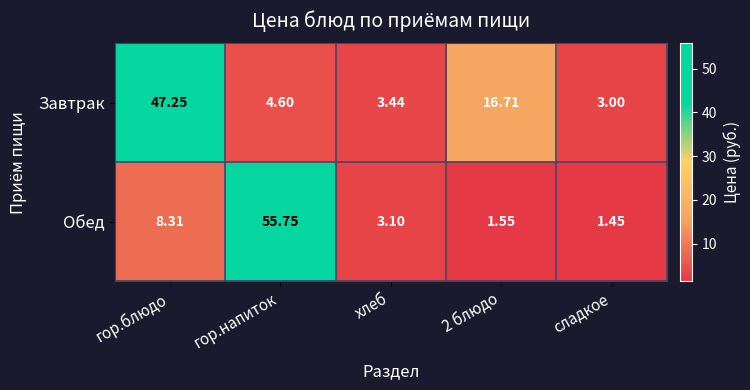

At 2 блюдо, list the series in order from smallest to largest.

Обед, Завтрак